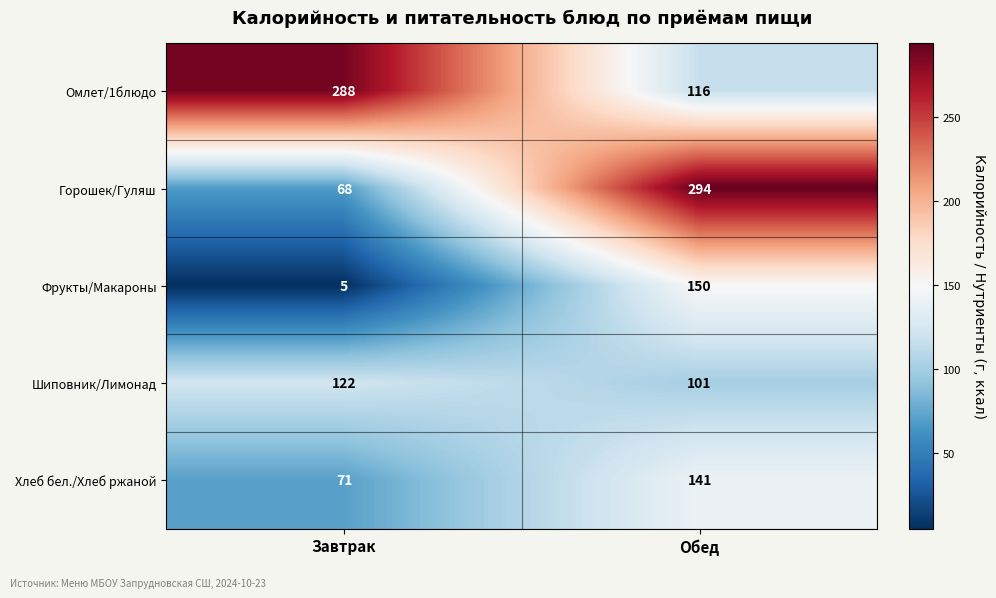

At which label is Горошек/Гуляш closest to 181?

Завтрак